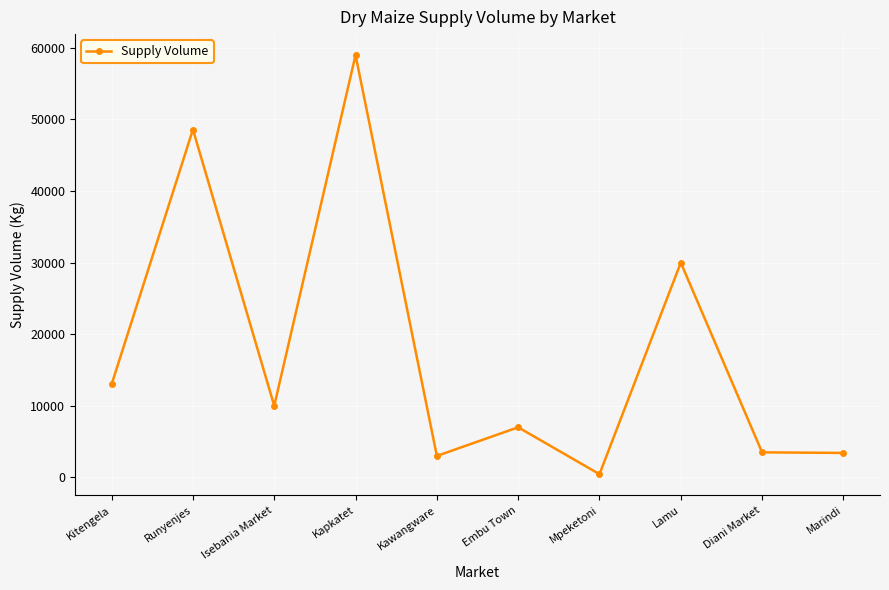

What is the sum of the values at Isebania Market and Diani Market?

13500